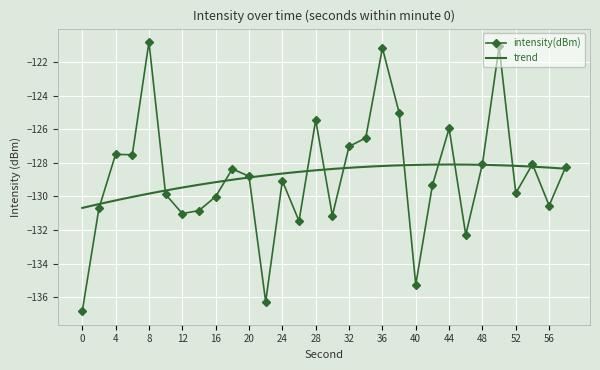

What is the sum of all values?

-3864.0